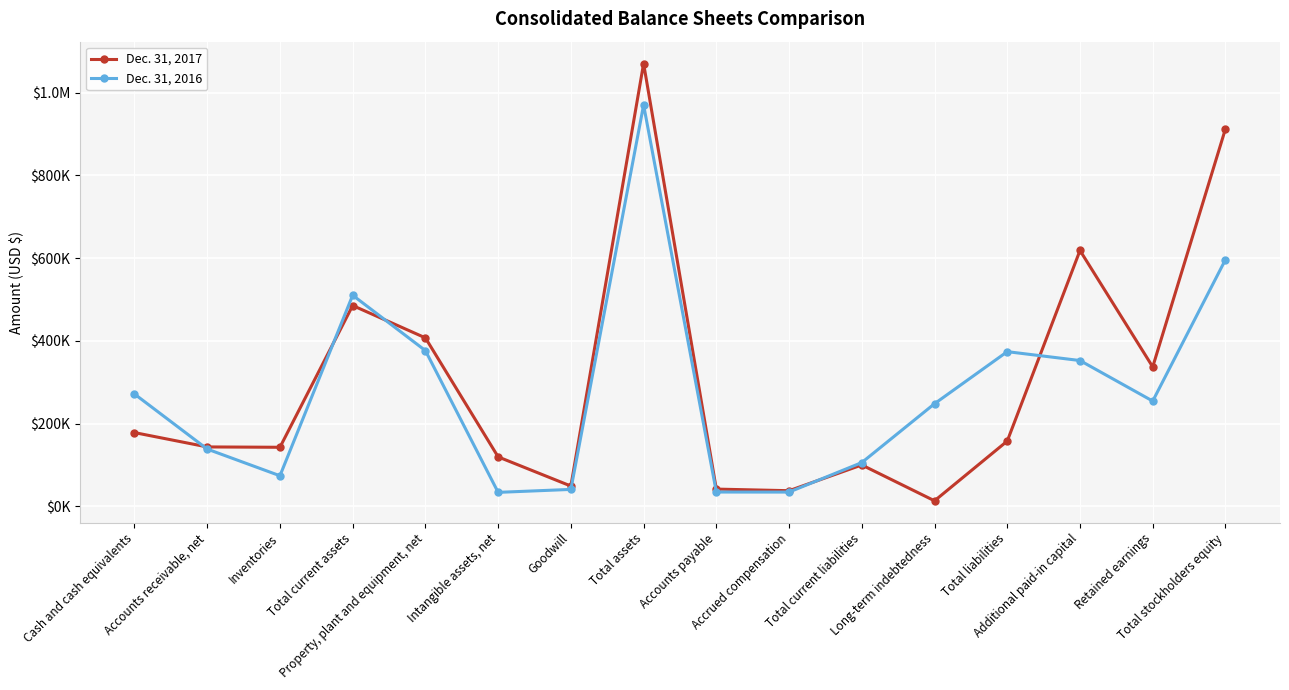

Does the chart display data point markers on the line(s)?

Yes